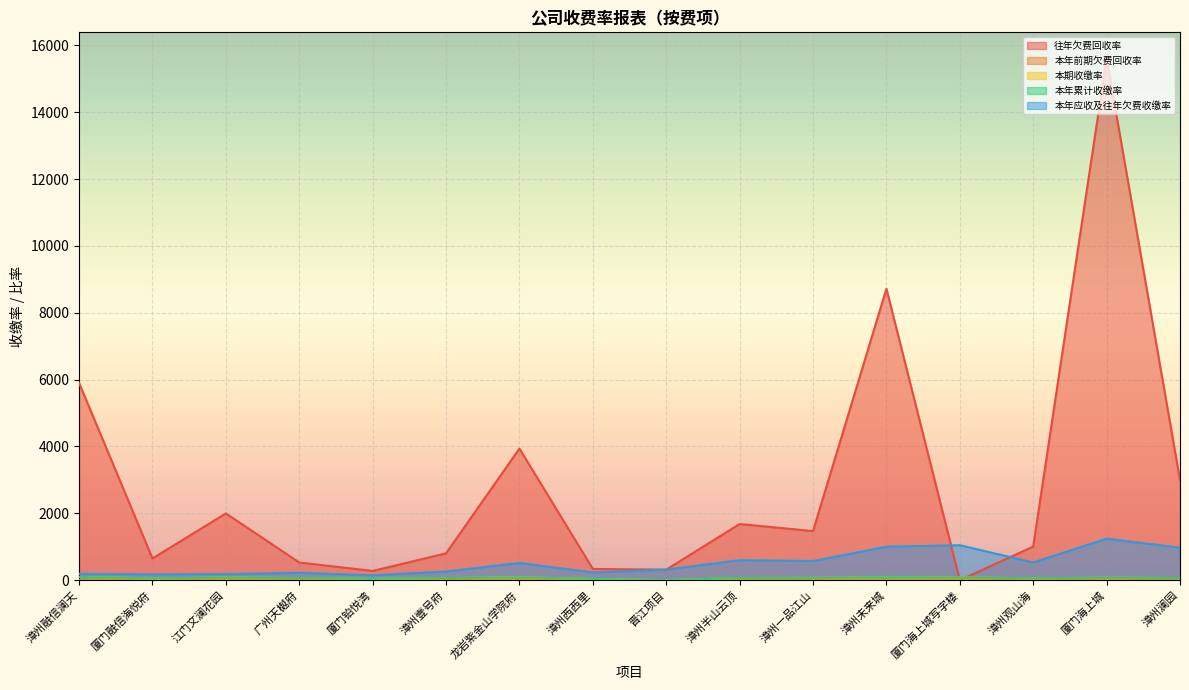

Count the number of categories in the chart.

16